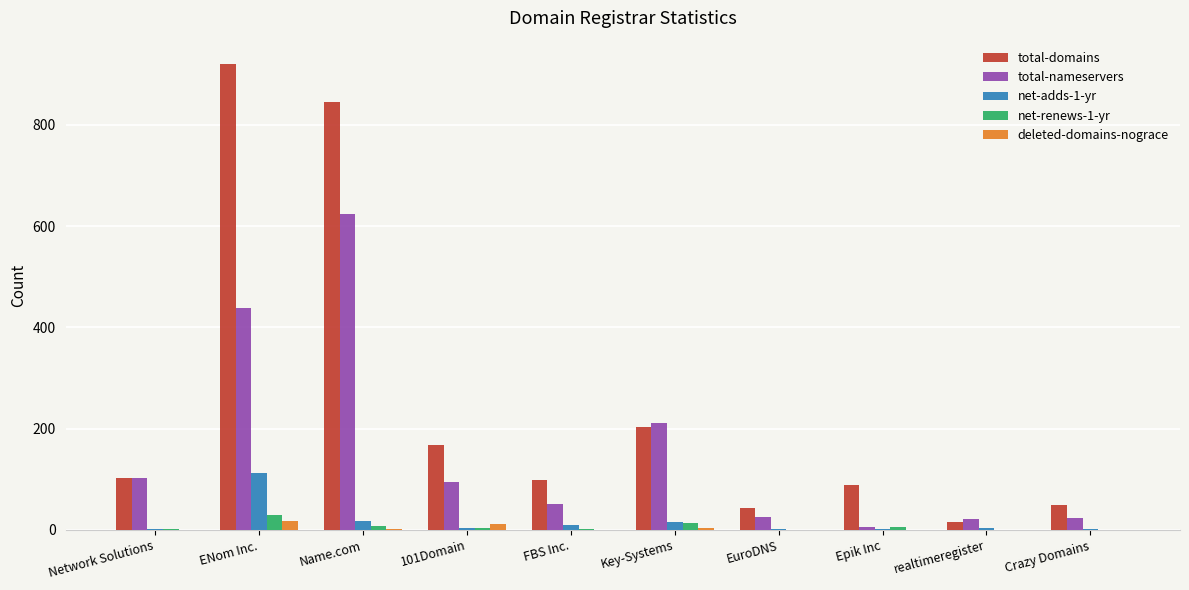

What is the greatest value displayed?

920